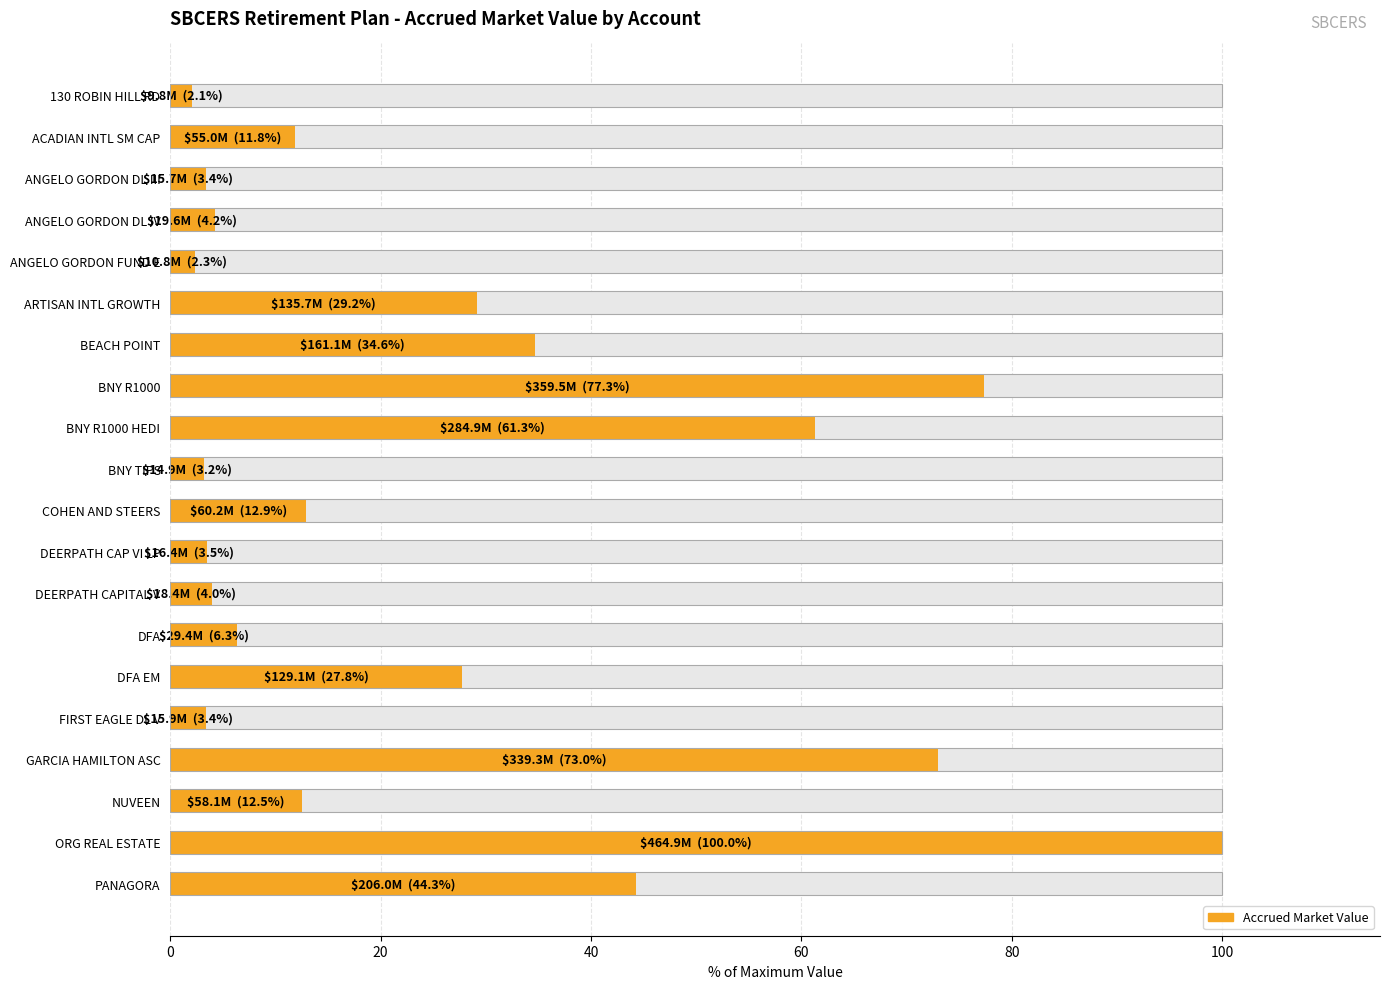

True or false: the data shows 55.6 at BEACH POINT.

False